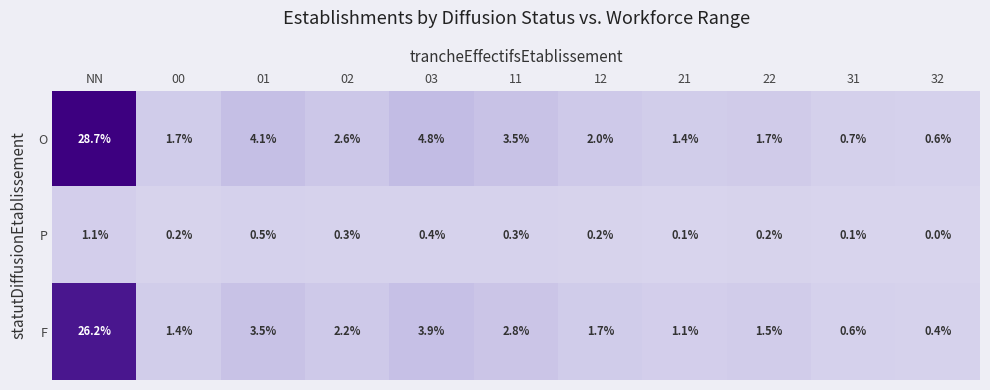

What is the sum of the O values at 12 and 00?

3.7